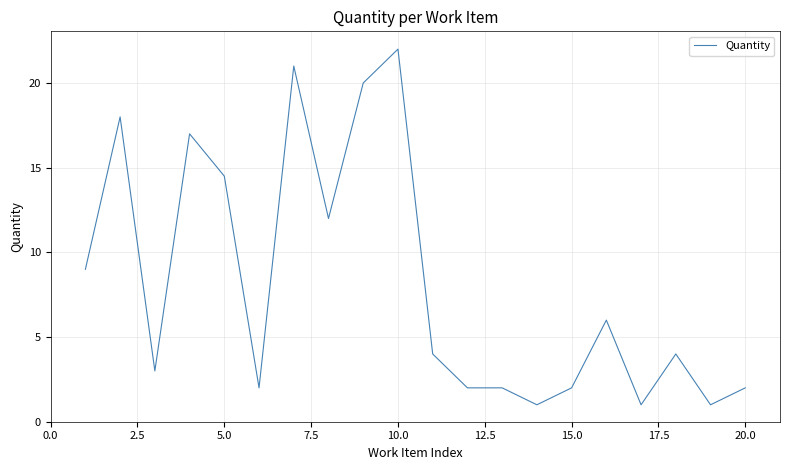

What is the smallest value displayed?

1.0